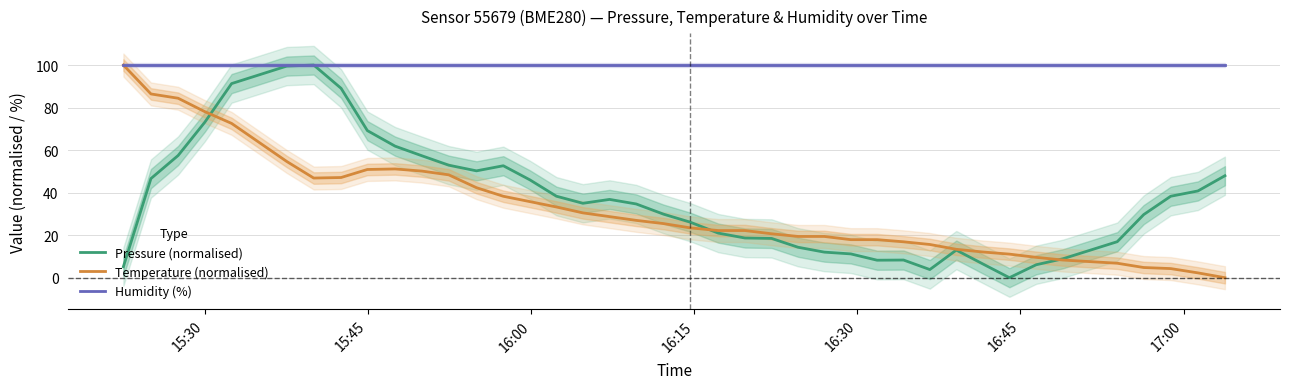

What is the highest value of the Pressure (normalised) series?

100.0